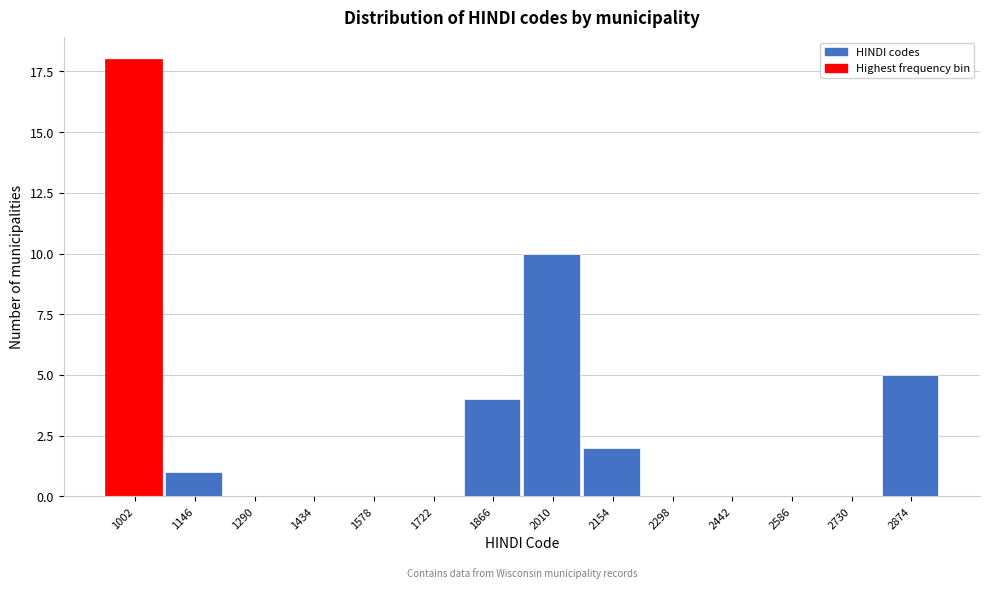

Reading left to right, list all the values displayed in this chart.

1002=18	1146=1	1290=0	1434=0	1578=0	1722=0	1866=4	2010=10	2154=2	2298=0	2442=0	2586=0	2730=0	2874=5